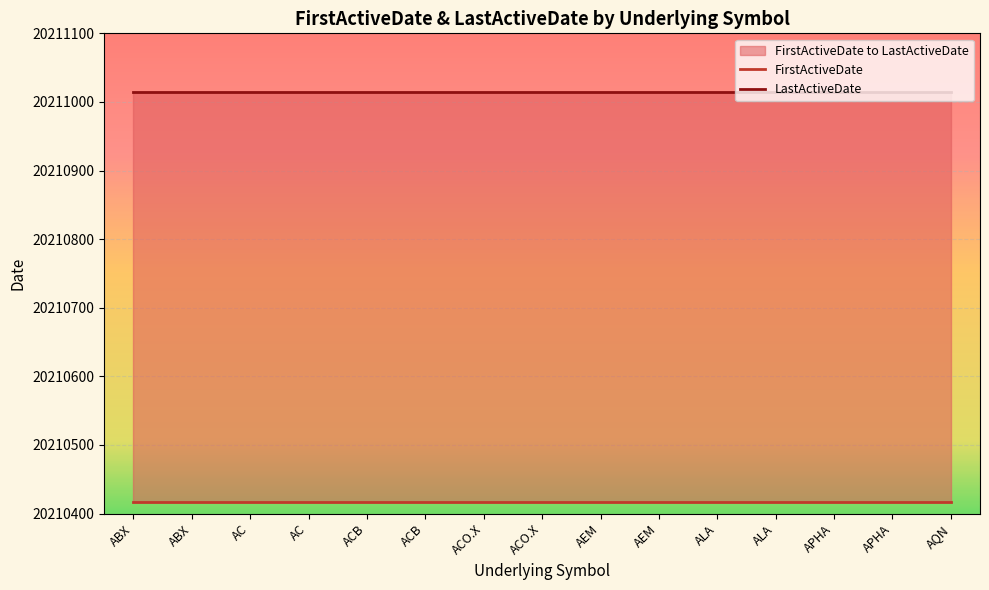

At which label is FirstActiveDate closest to 20210417?

ABX